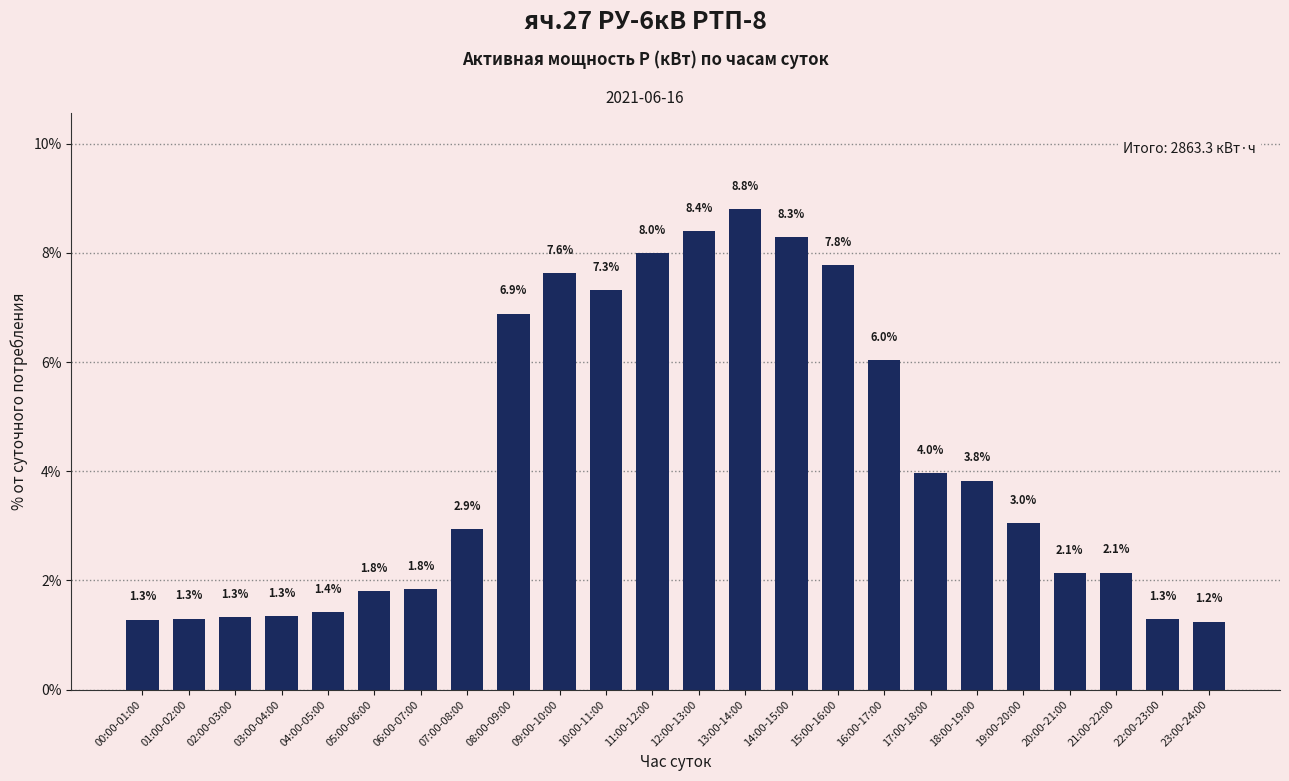

Is it true that the value at 18:00-19:00 is 6.2?

False